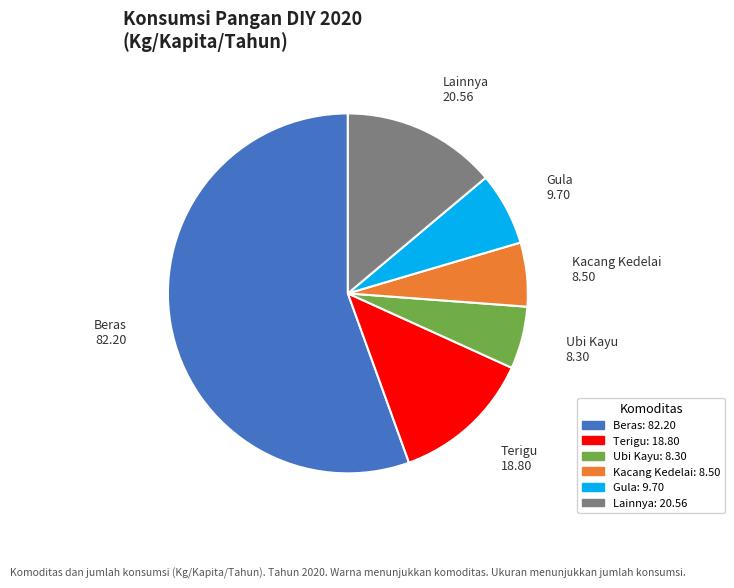

Is Beras the majority of the pie?

Yes